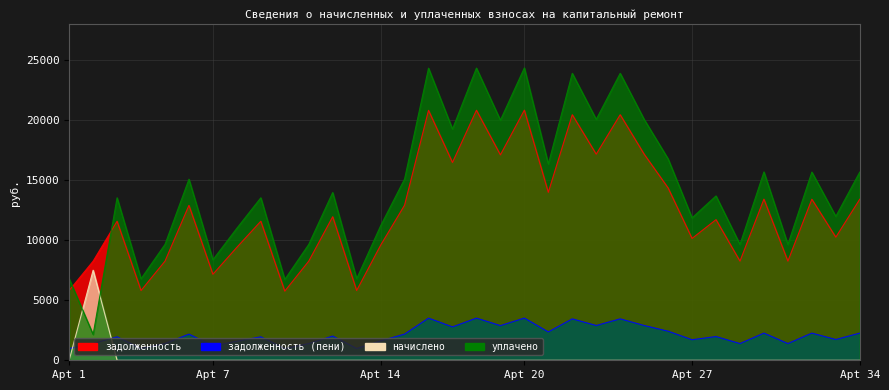

Rank the categories by задолженность (пени) value from lowest to highest.

2, 10, 1, 4, 13, 7, 5, 11, 29, 31, 8, 14, 27, 33, 3, 9, 28, 12, 6, 15, 32, 34, 30, 21, 26, 17, 19, 23, 25, 22, 24, 16, 18, 20